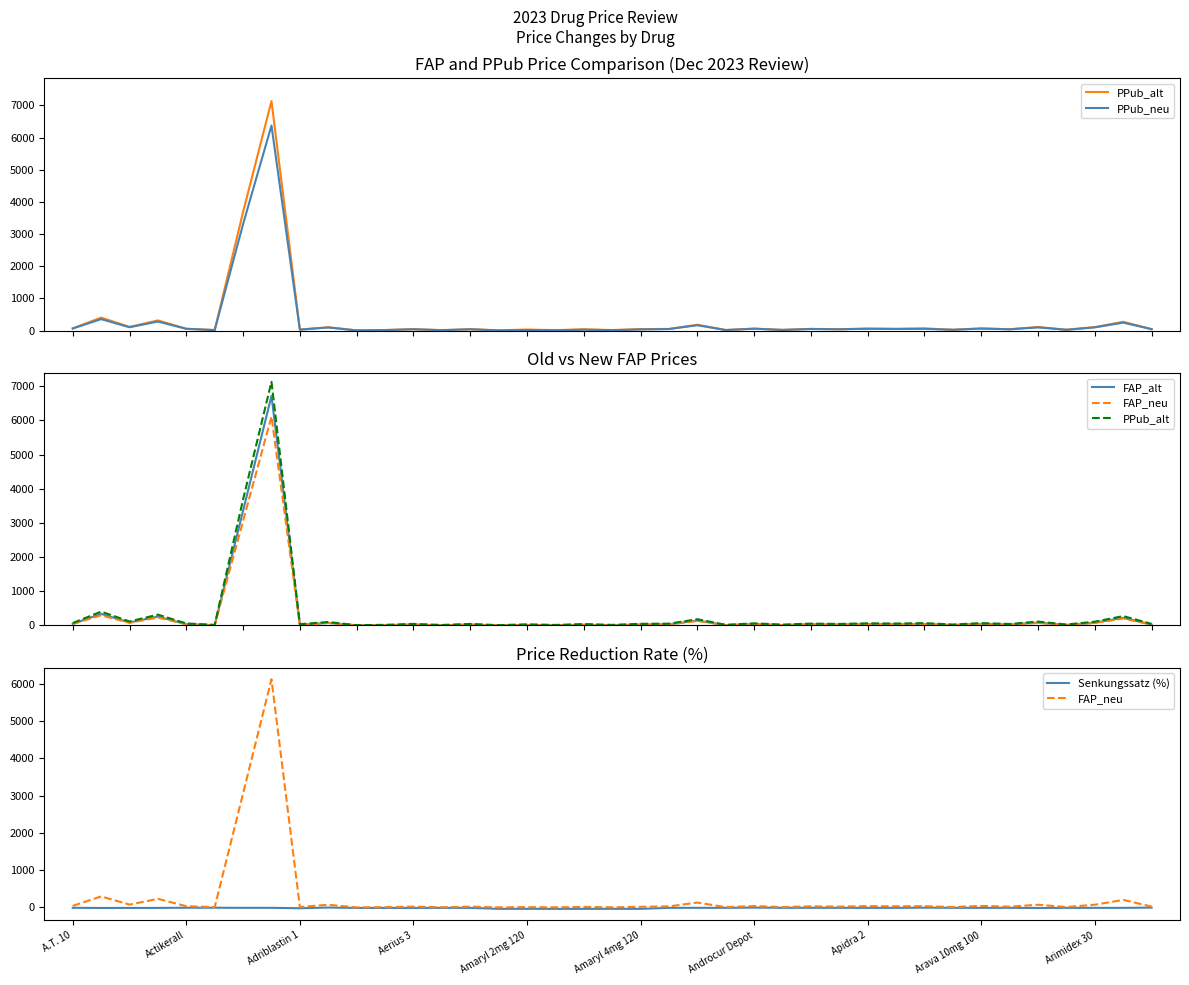

At which label is Senkungssatz (%) closest to -18?

Adriblastin 1